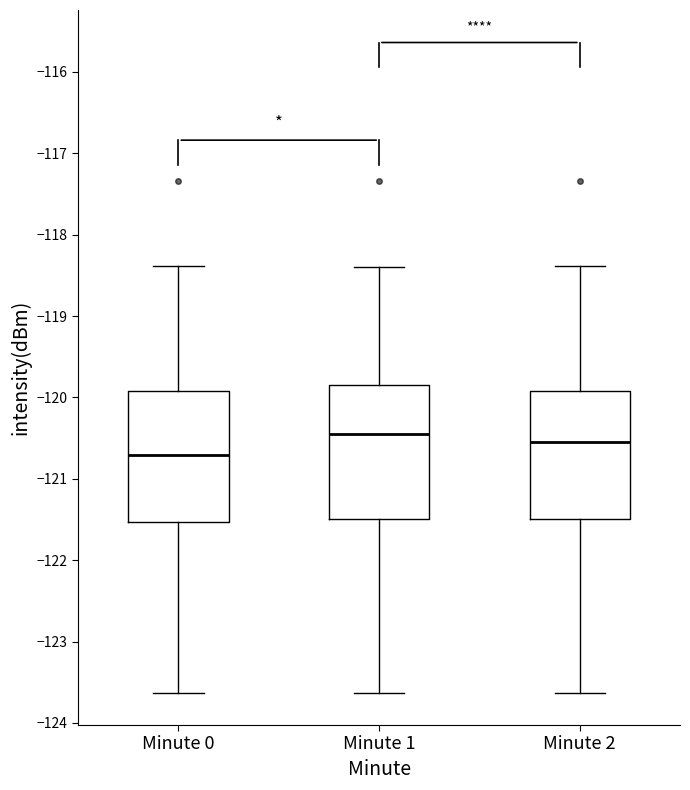

Reading left to right, read every box against the y-axis: the position of its median line, the range the box covers, and the ends of its whiskers. The values are not printed on the chart, so give them approximately, as read against the axis.

Minute 0: median -120.7, box -121.5 to -119.9, whiskers -123.6 to -118.4
Minute 1: median -120.5, box -121.5 to -119.9, whiskers -123.6 to -118.4
Minute 2: median -120.5, box -121.5 to -119.9, whiskers -123.6 to -118.4